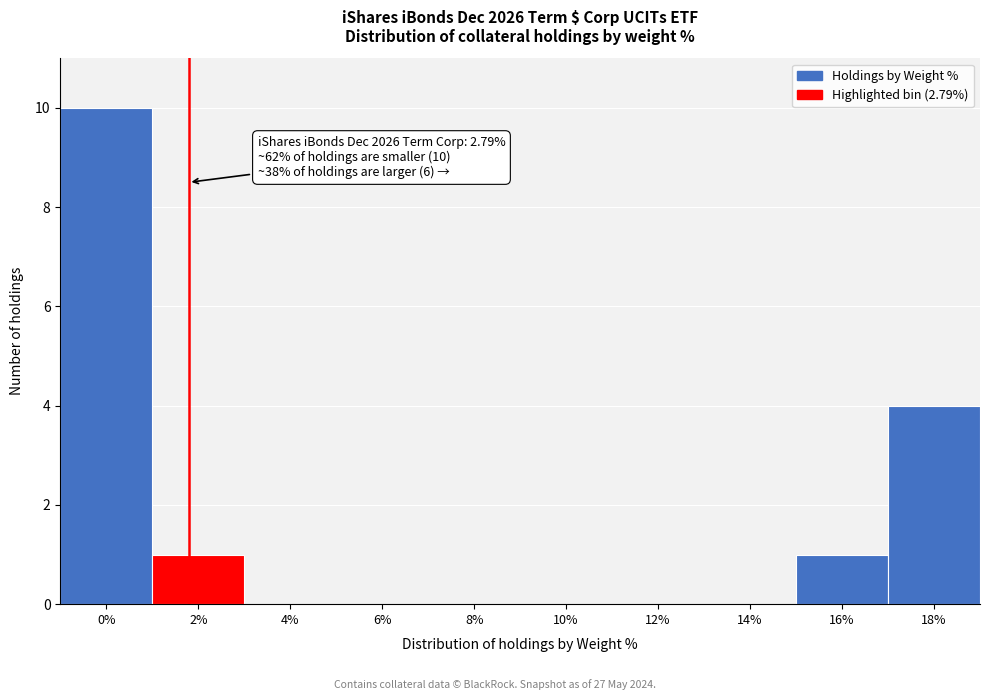

Reading right to left, list all the values displayed in this chart.

18%=4	16%=1	14%=0	12%=0	10%=0	8%=0	6%=0	4%=0	2%=1	0%=10